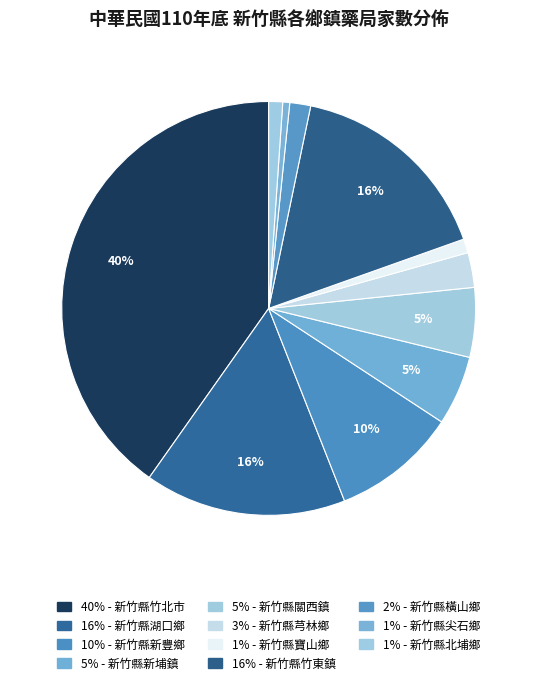

How many segments does this pie chart have?

11